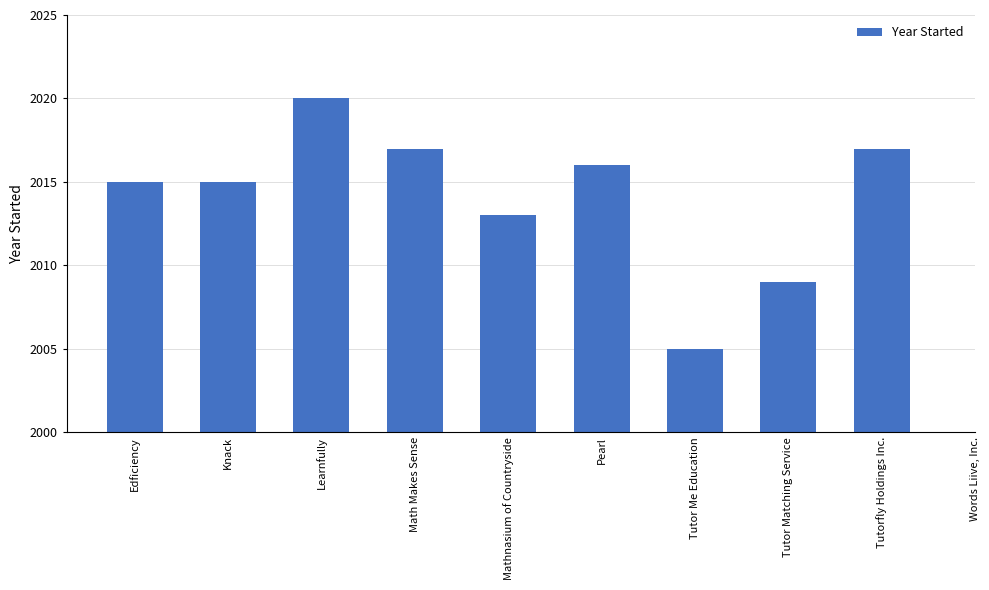

Reading right to left, transcribe all the data shown in this chart.

Tutorfly Holdings Inc.=2017	Tutor Matching Service=2009	Tutor Me Education=2005	Pearl=2016	Mathnasium of Countryside=2013	Math Makes Sense=2017	Learnfully=2020	Knack=2015	Edficiency=2015